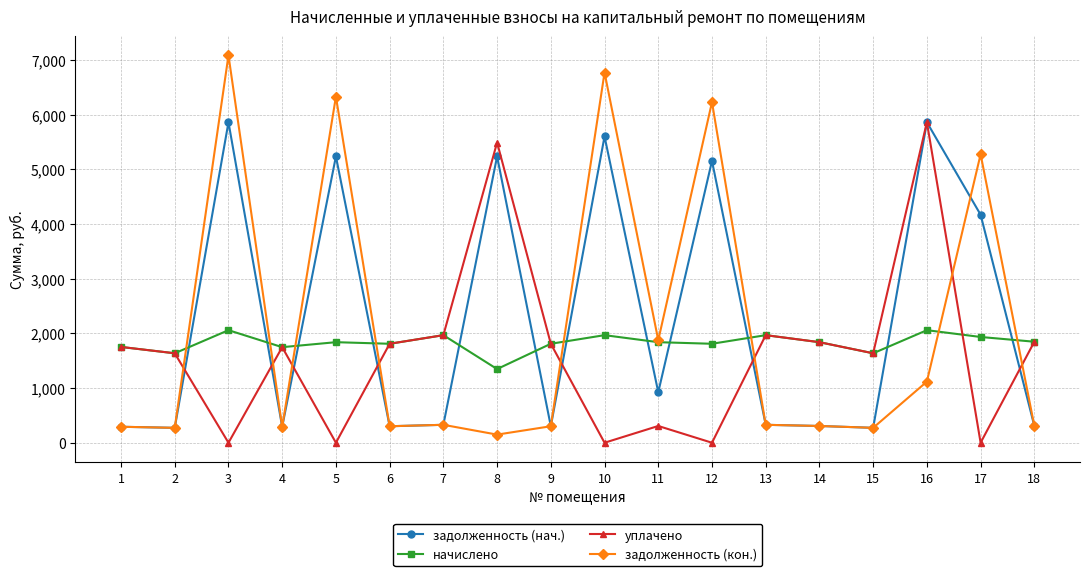

Count the number of data series in this chart.

4